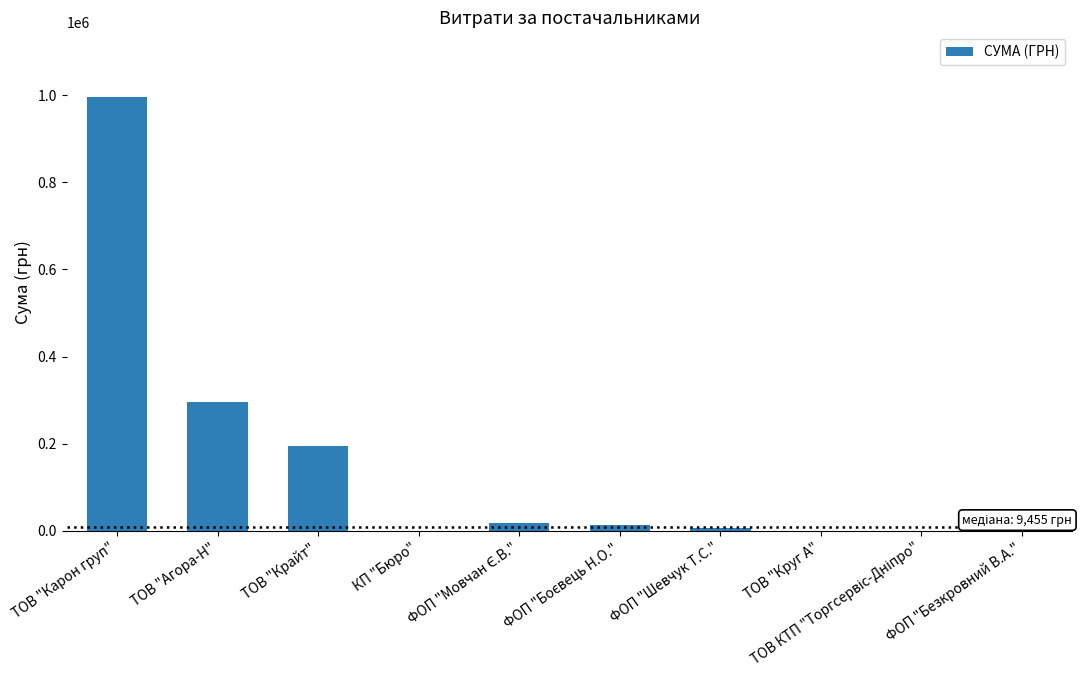

What is the sum of all values?

1525611.8